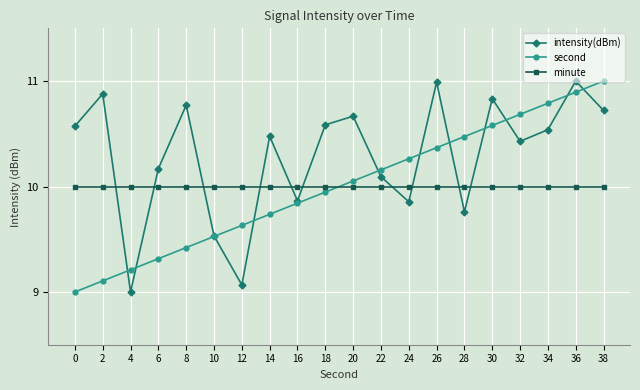

True or false: intensity(dBm) and second intersect in this chart.

True